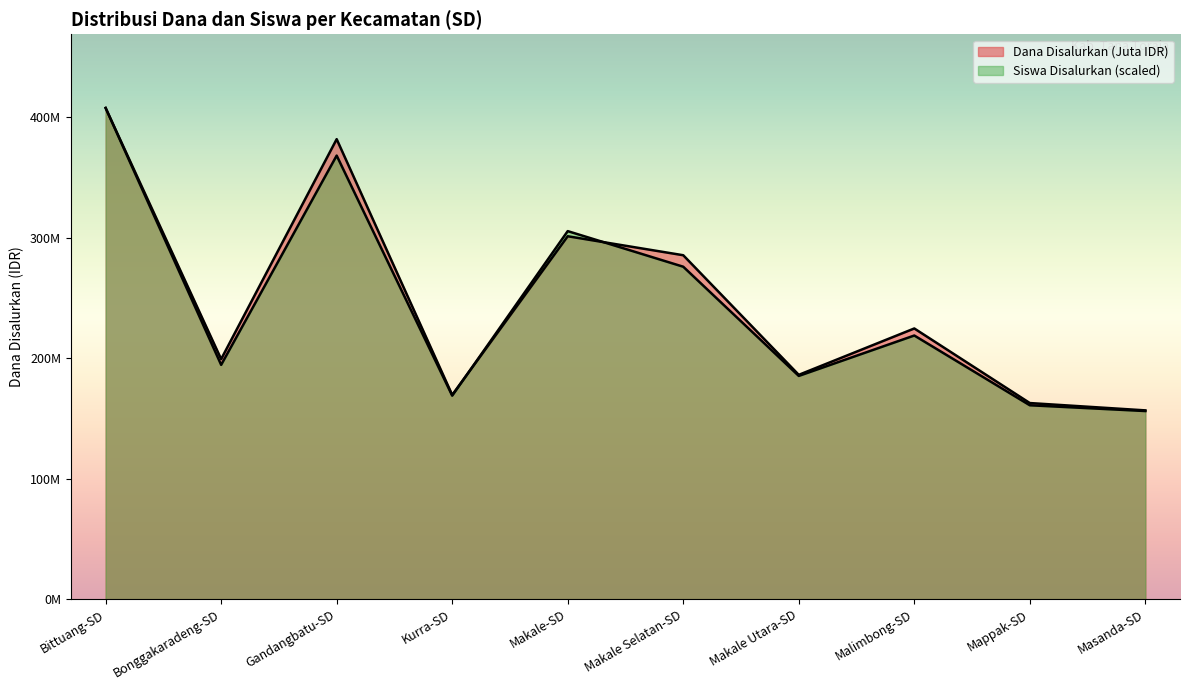

List the series in order of their overall mean, highest first.

Dana Disalurkan (M), Siswa Disalurkan